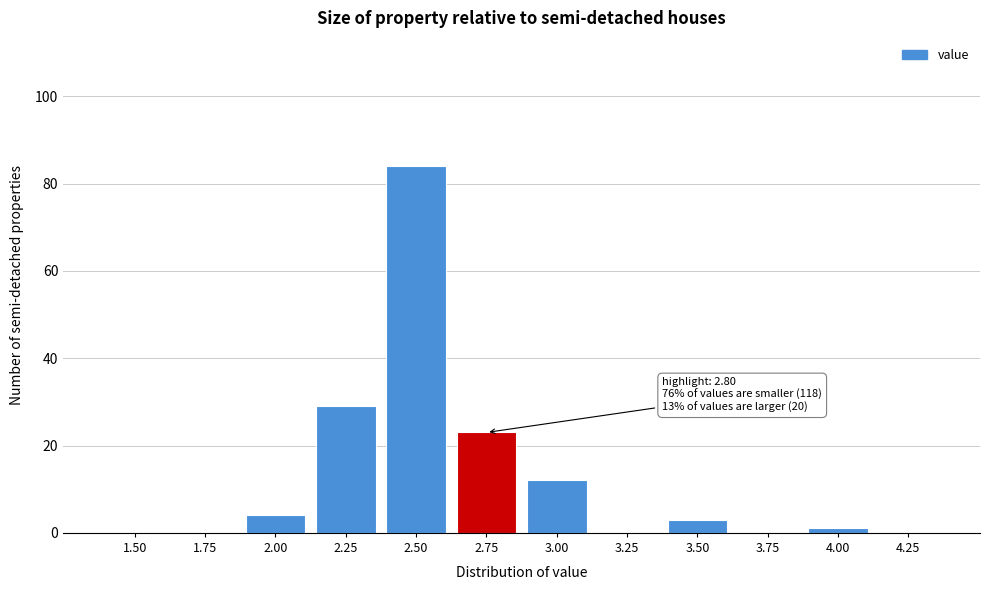

Reading right to left, what are all the values shown in this chart?

4.25=0	4.00=1	3.75=0	3.50=3	3.25=0	3.00=12	2.75=23	2.50=84	2.25=29	2.00=4	1.75=0	1.50=0